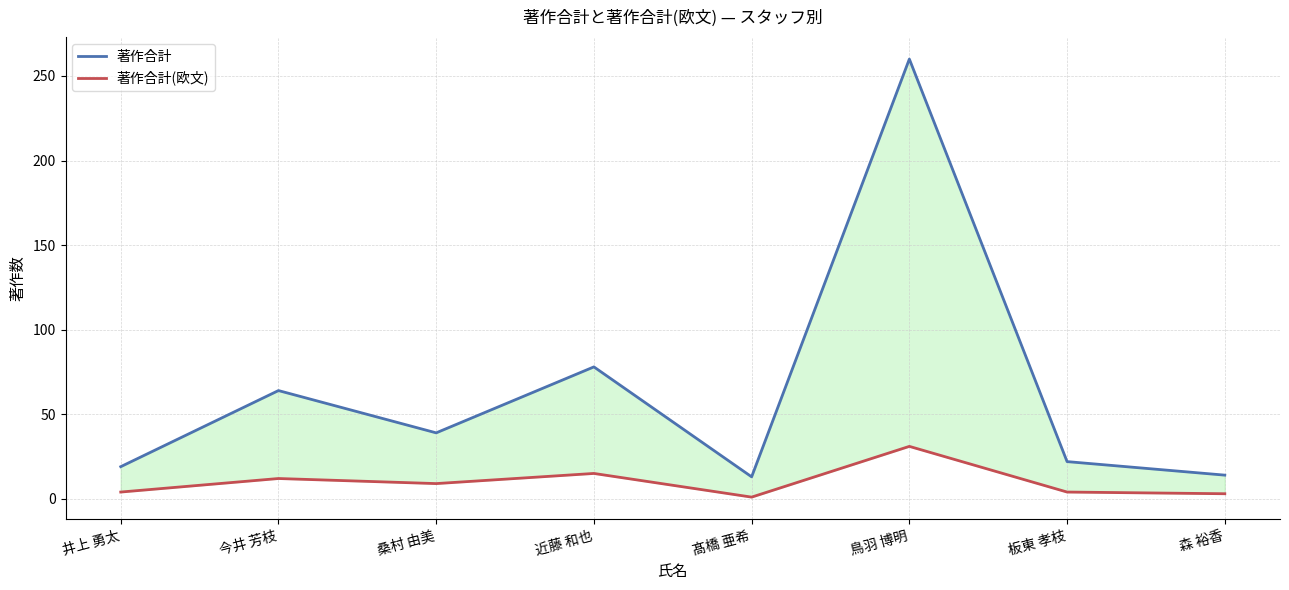

What is the approximate value of 著作合計(欧文) at 近藤 和也?

15